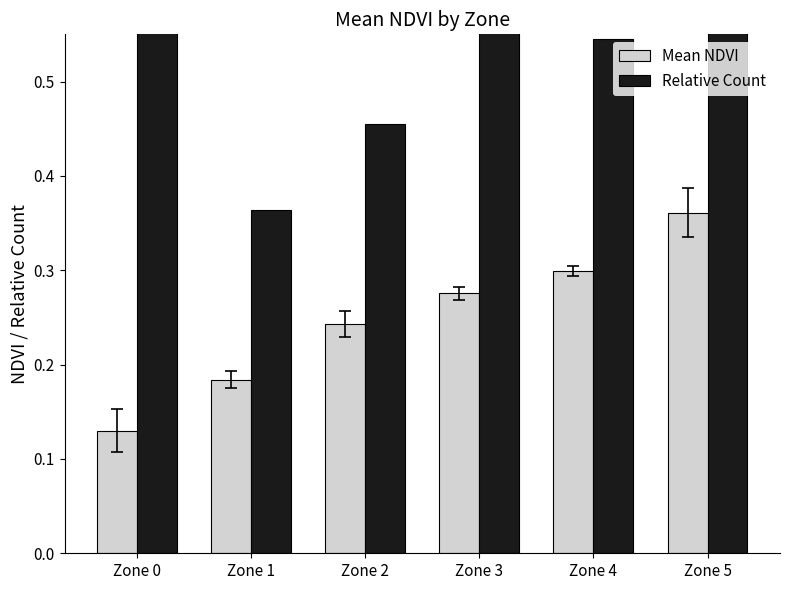

Which series changed the most between Zone 0 and Zone 5?

Mean NDVI